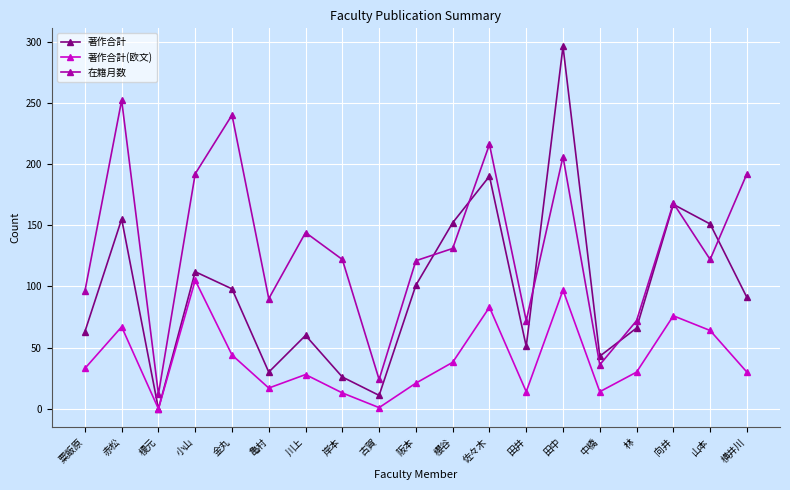

What is the difference between the 著作合計(欧文) values at 粟飯原 and 赤松?

34